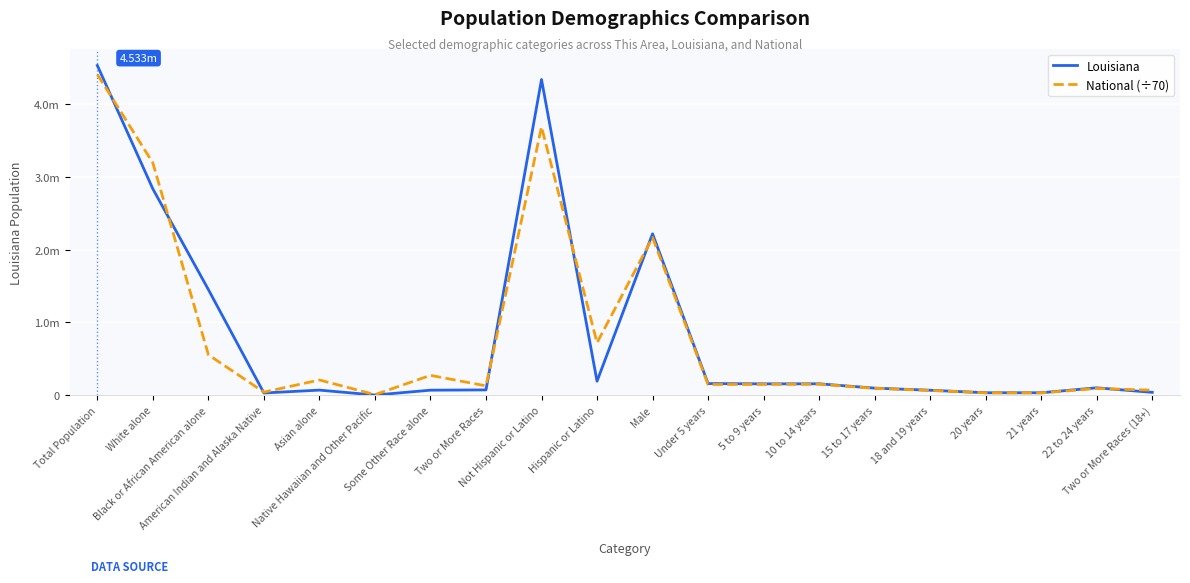

What is the minimum value shown in the chart?

1963.0